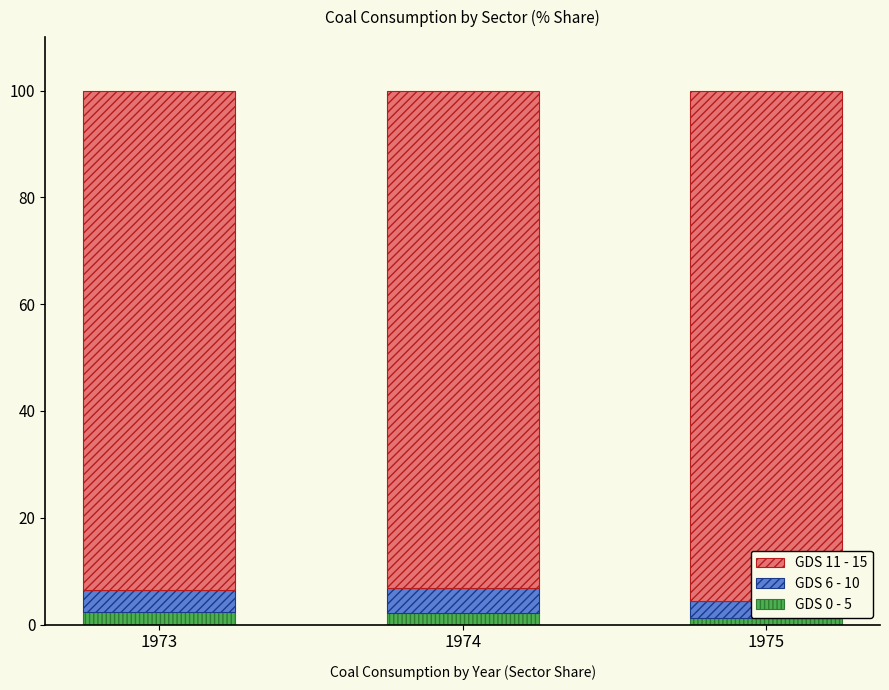

Which series has the largest total across all categories?

Industrial